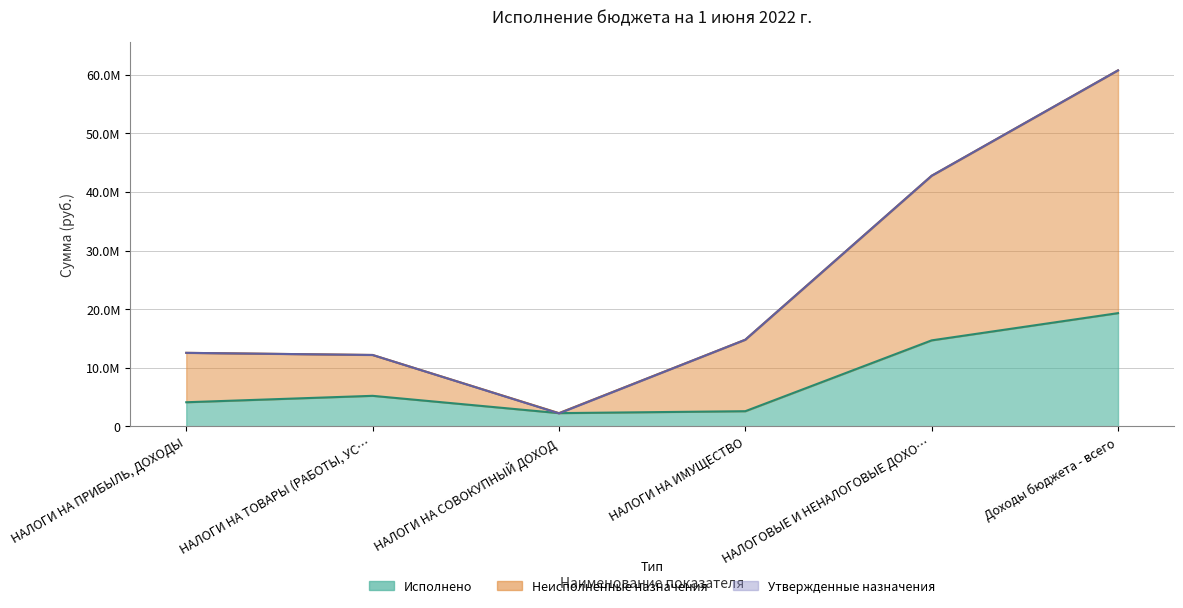

In Исполнено, how many points are lower than both neighbors (excluding endpoints)?

1